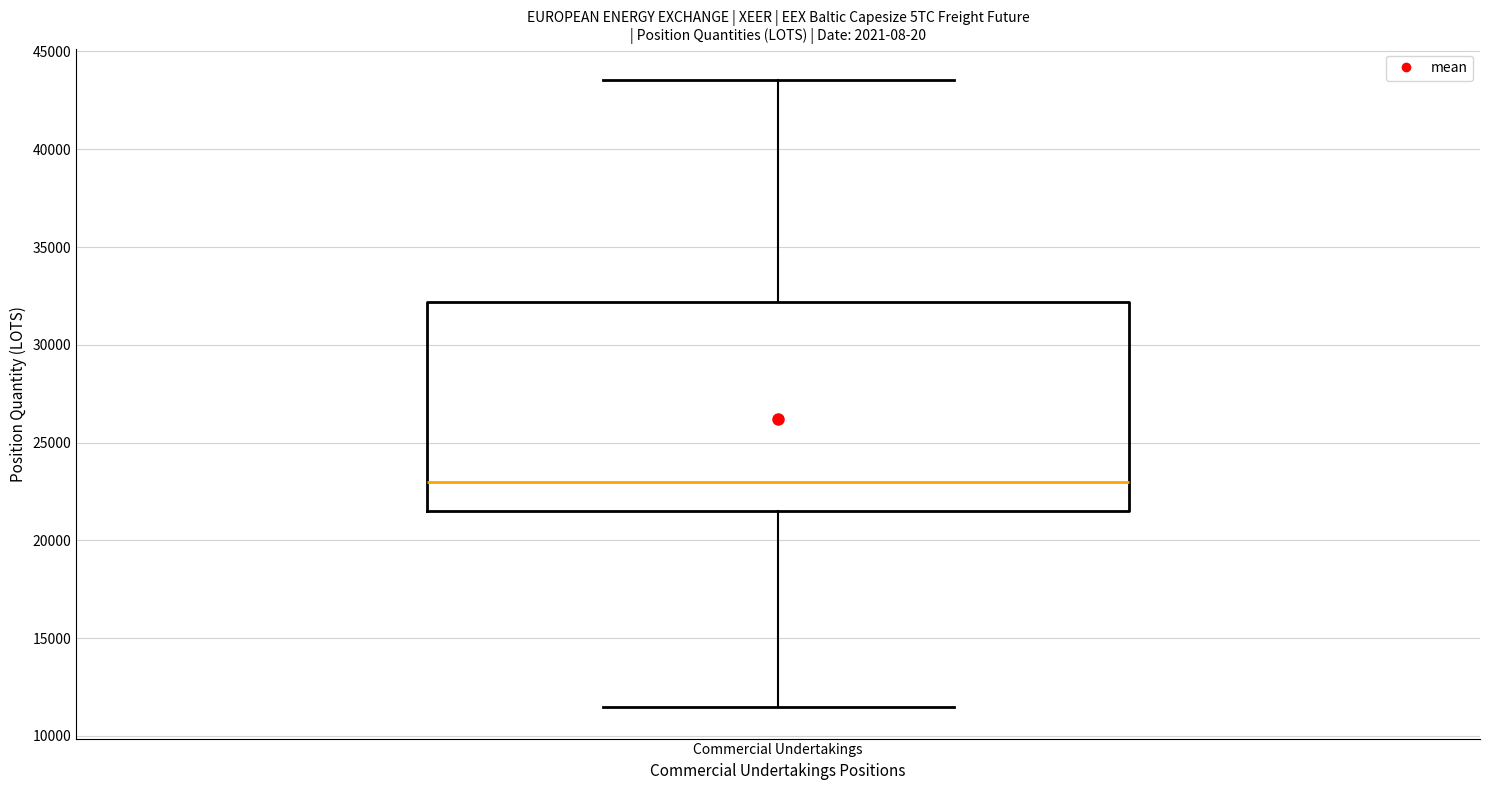

Where does the upper whisker of the box for Commercial Undertakings end on the y-axis? The values are not printed on the chart, so give them approximately, as read against the axis.

43500